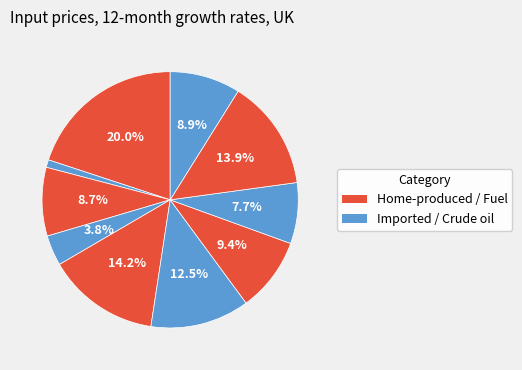

To the nearest percent, what is the difference between the largest and smallest slice percentages?

19%